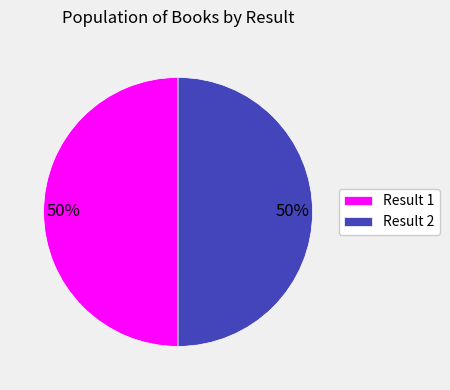

To the nearest percent, what is the combined percentage of Result 2 and Result 1?

100%